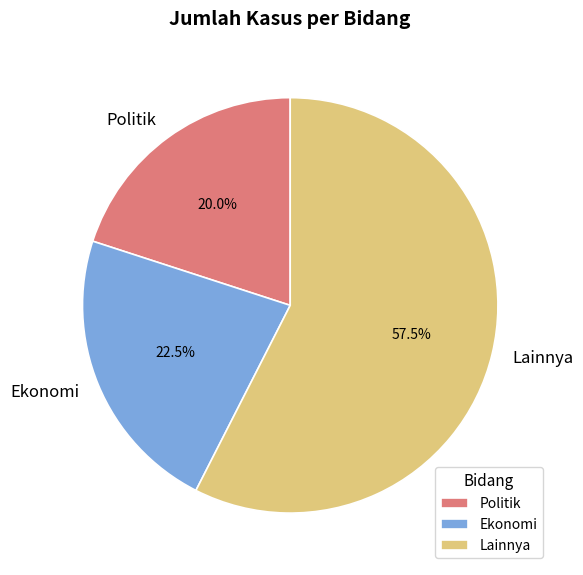

How many slices are in this pie chart?

3